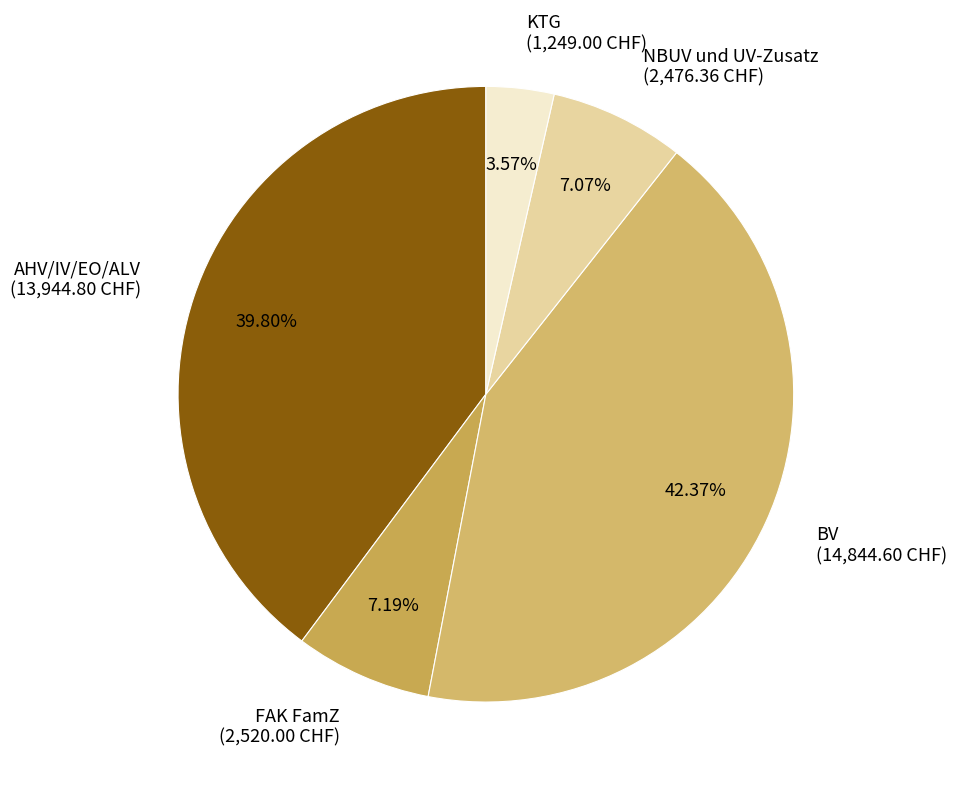

Combined, what portion of the pie is BV and KTG?

45.9%